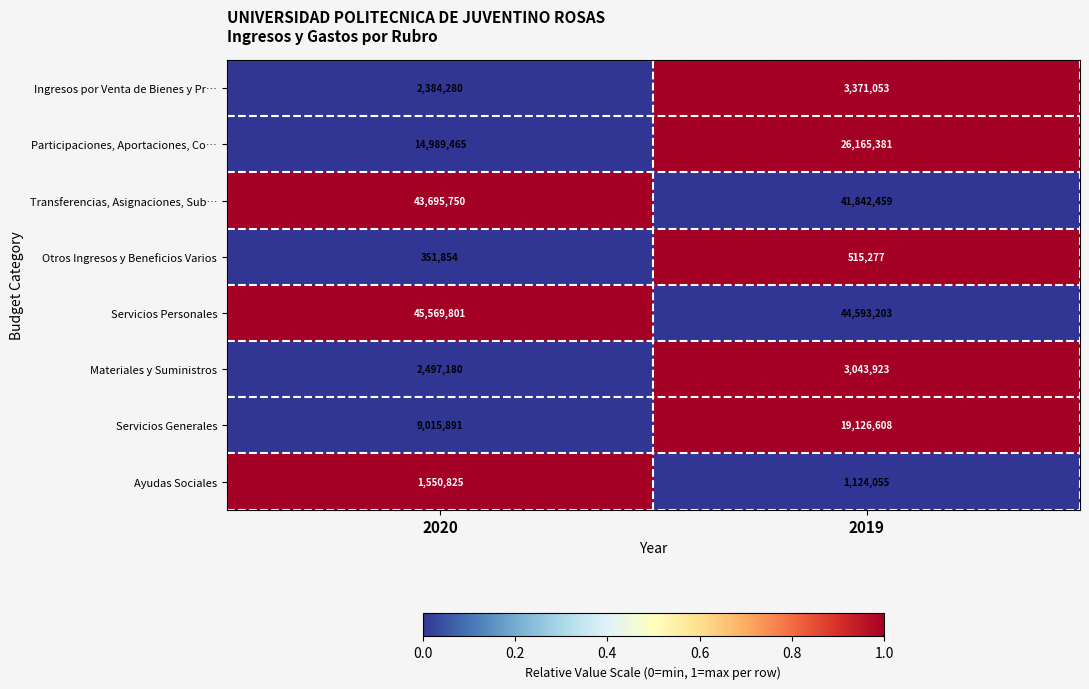

The Participaciones, Aportaciones, Co… series shows 38779365 at 2019. True or false?

False